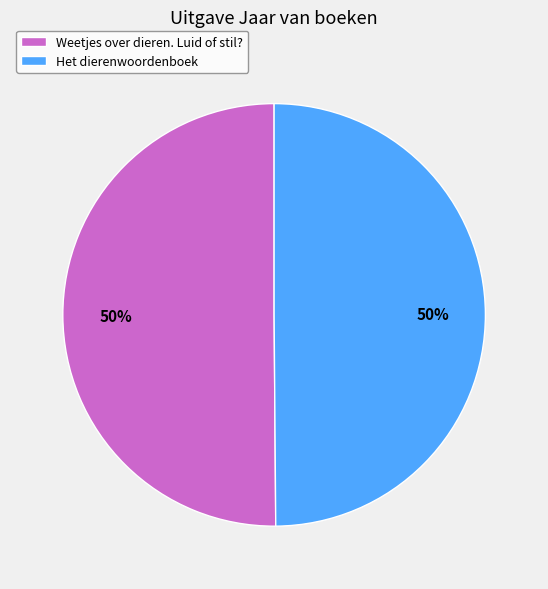

Approximately how many times larger is the value at Het dierenwoordenboek compared to Weetjes over dieren. Luid of stil??

1.0